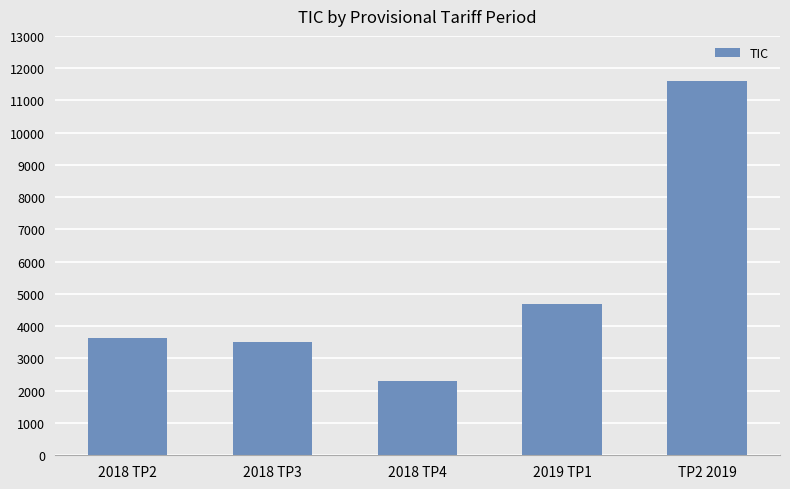

What is the ratio of the value at 2019 TP1 to the value at TP2 2019?

0.4